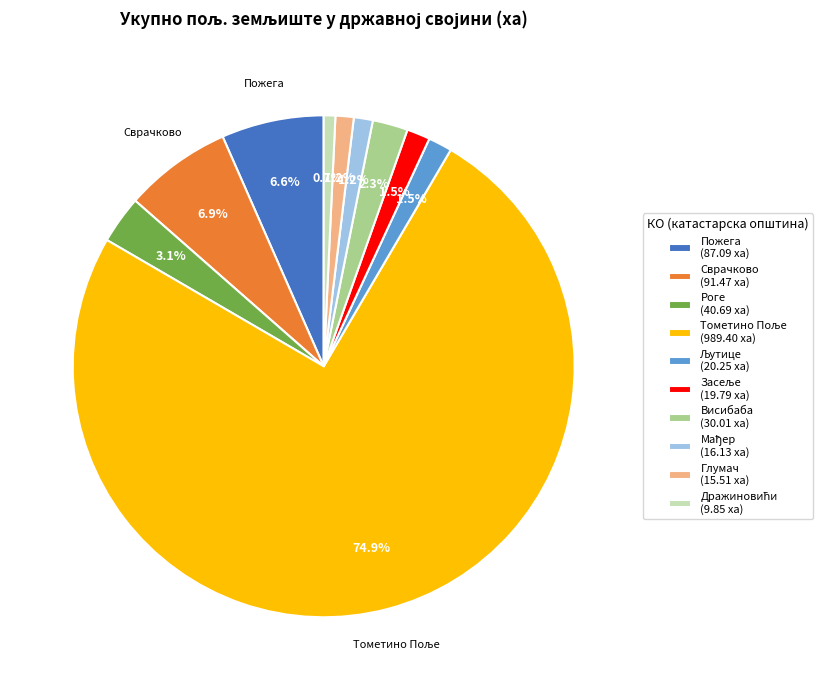

Between Висибаба (30.01 ха) and Пожега (87.09 ха), which is larger?

Пожега (87.09 ха)